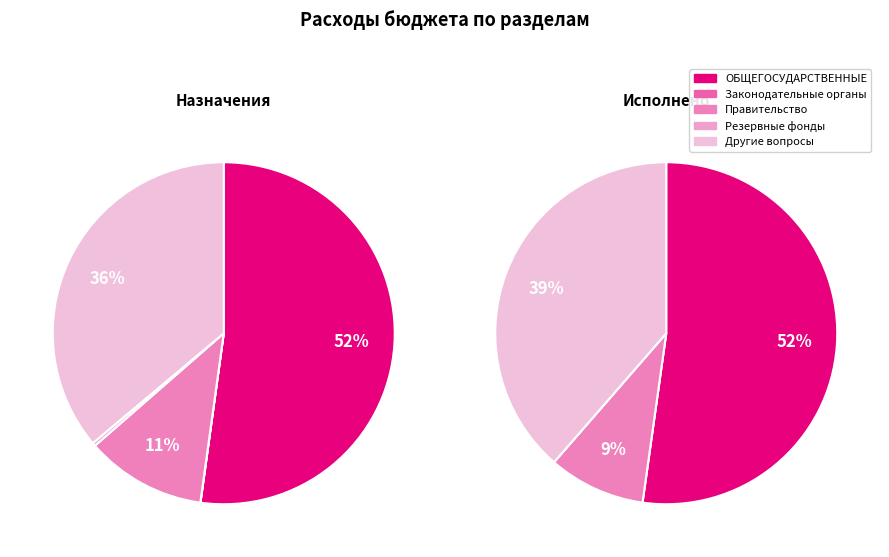

To the nearest percent, what is the average slice percentage?

20%